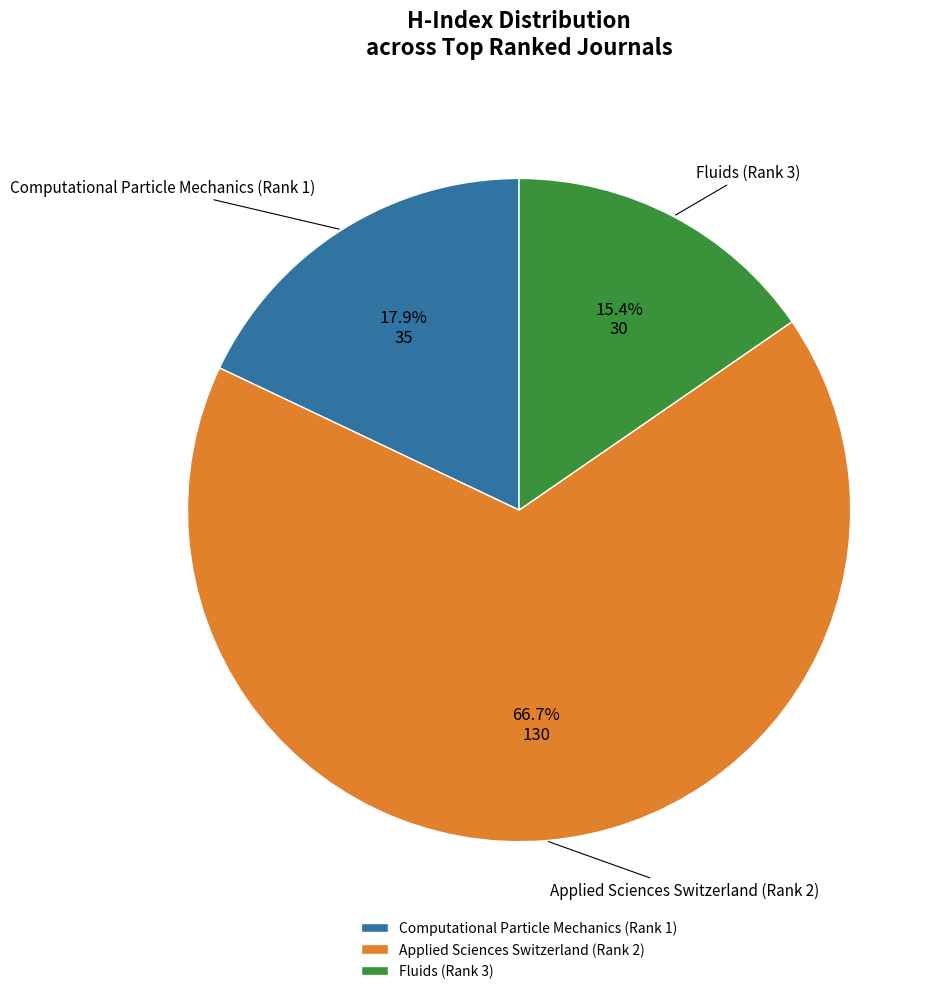

Combined, what portion of the pie is Computational Particle Mechanics (Rank 1) and Applied Sciences Switzerland (Rank 2)?

84.6%